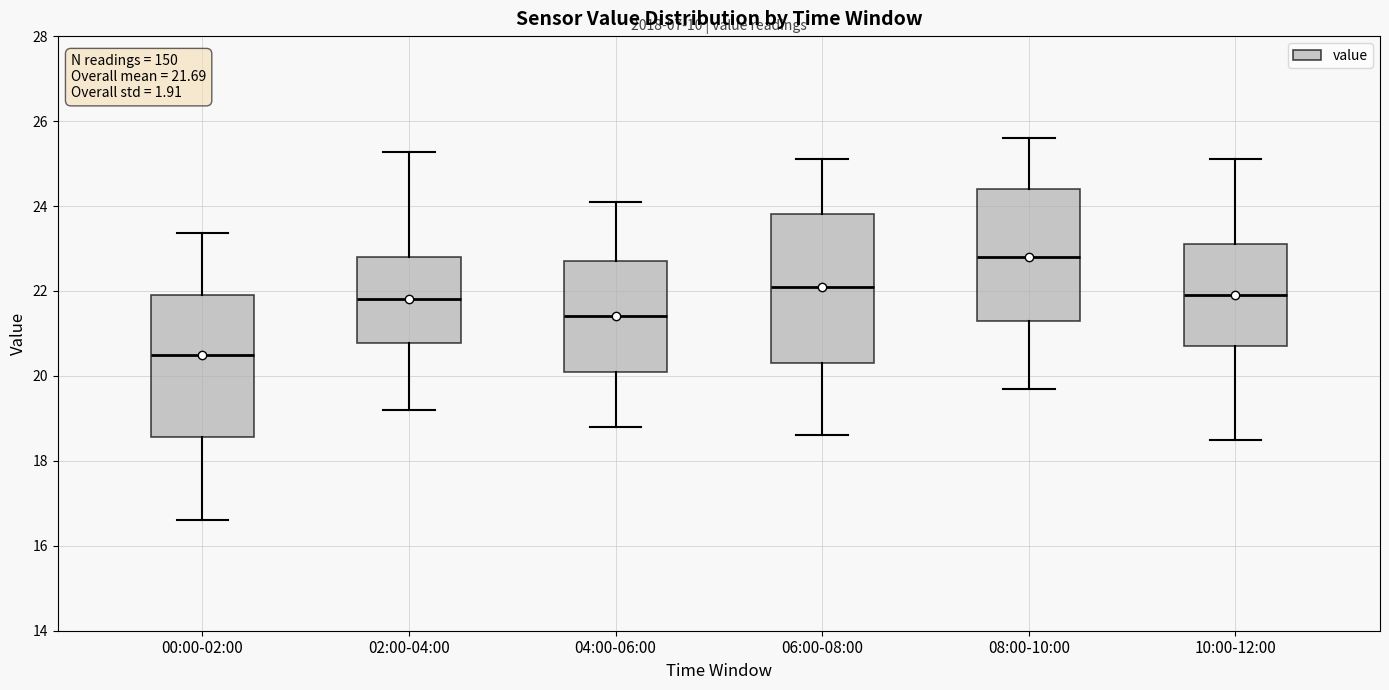

Which box's median line is the highest?

08:00-10:00